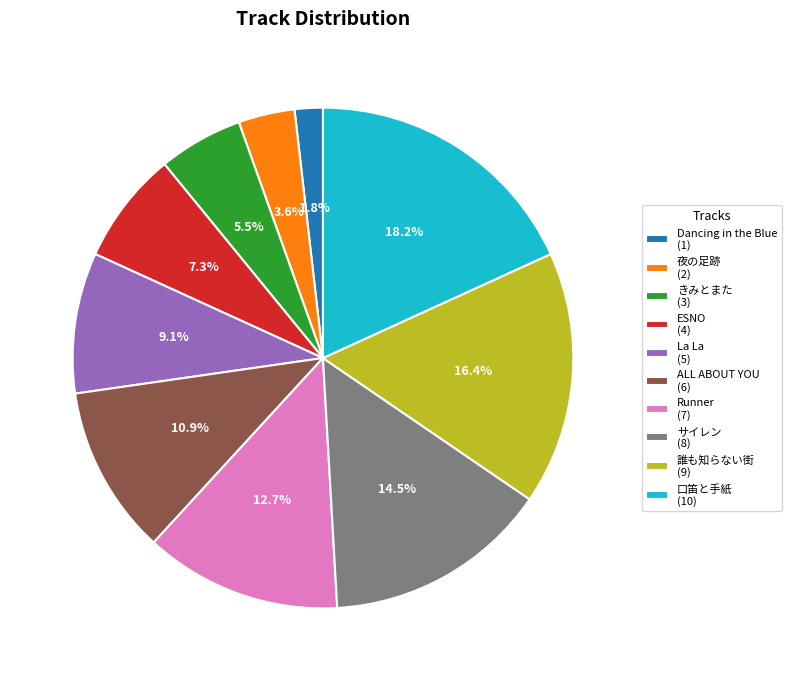

The Runner slice represents 13% of the pie. True or false?

True